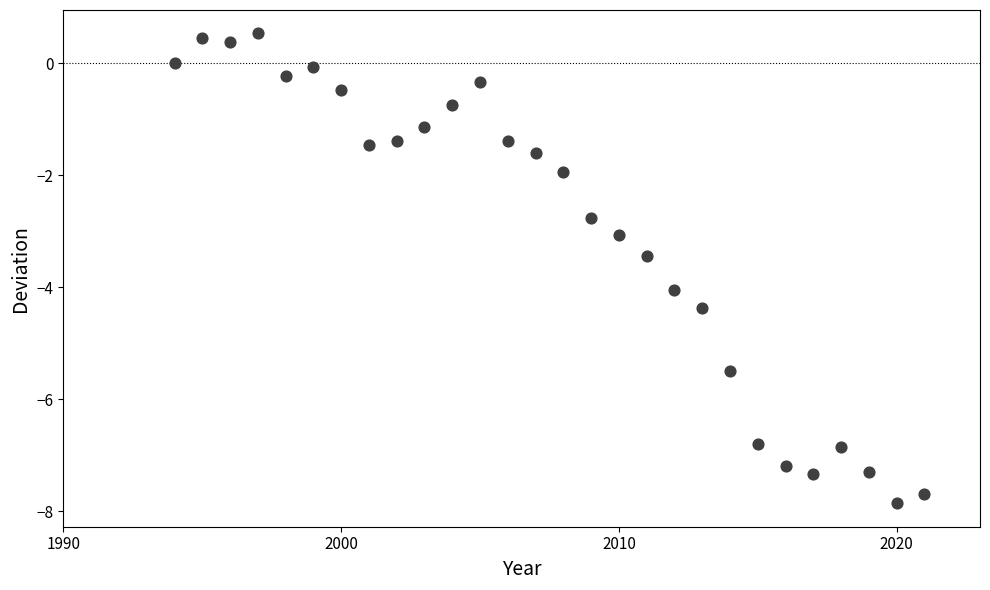

What is the range of Y values (max minus min)?

8.4